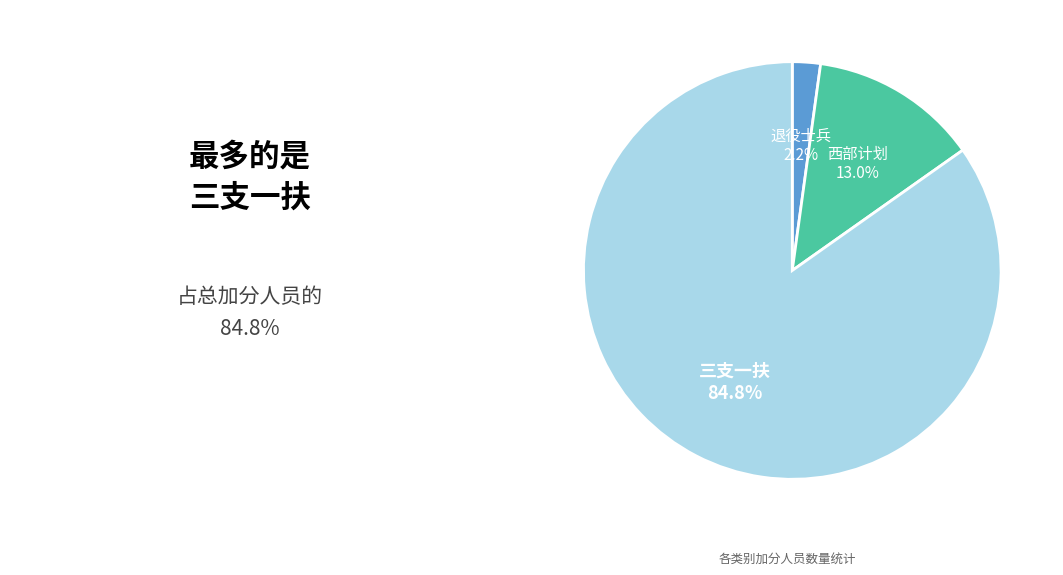

How many segments does this pie chart have?

3